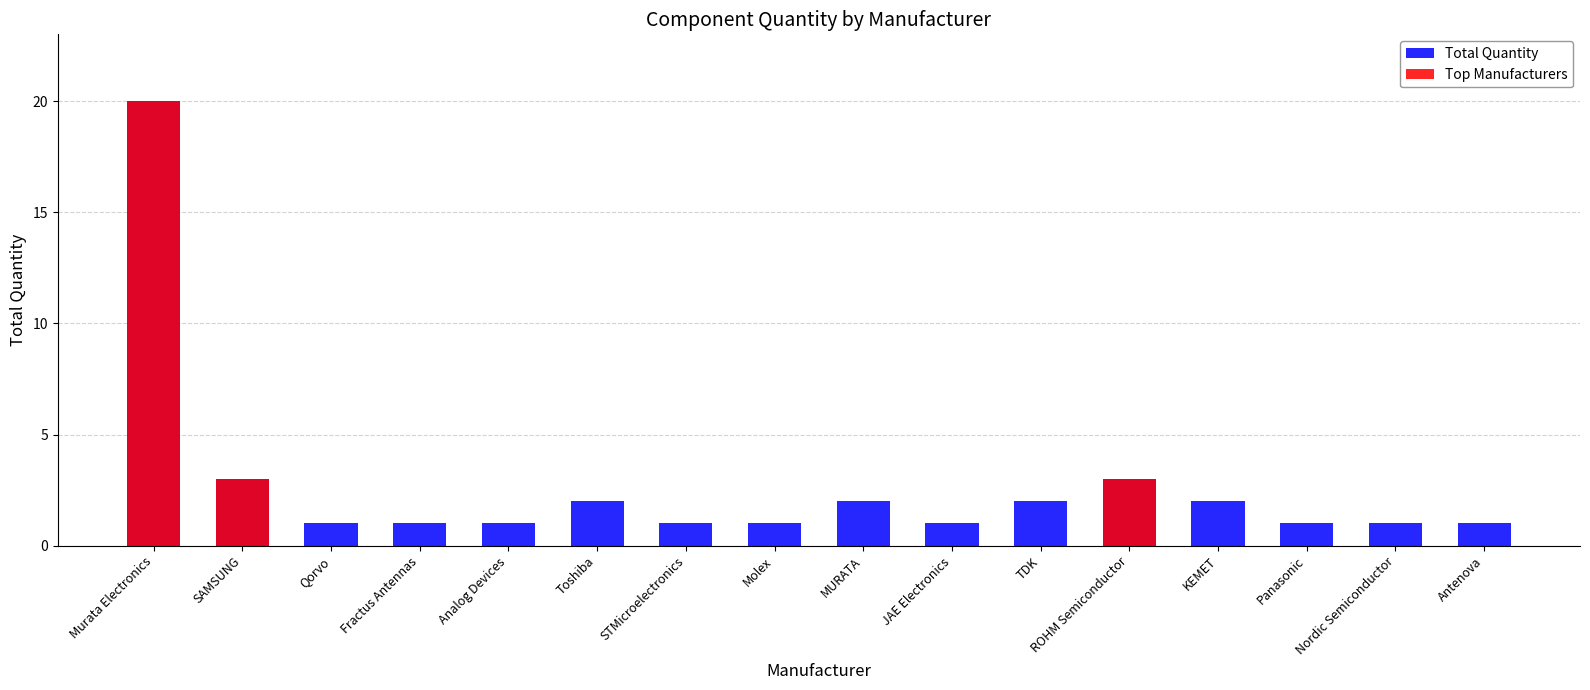

Between Antenova and SAMSUNG, which is larger?

SAMSUNG